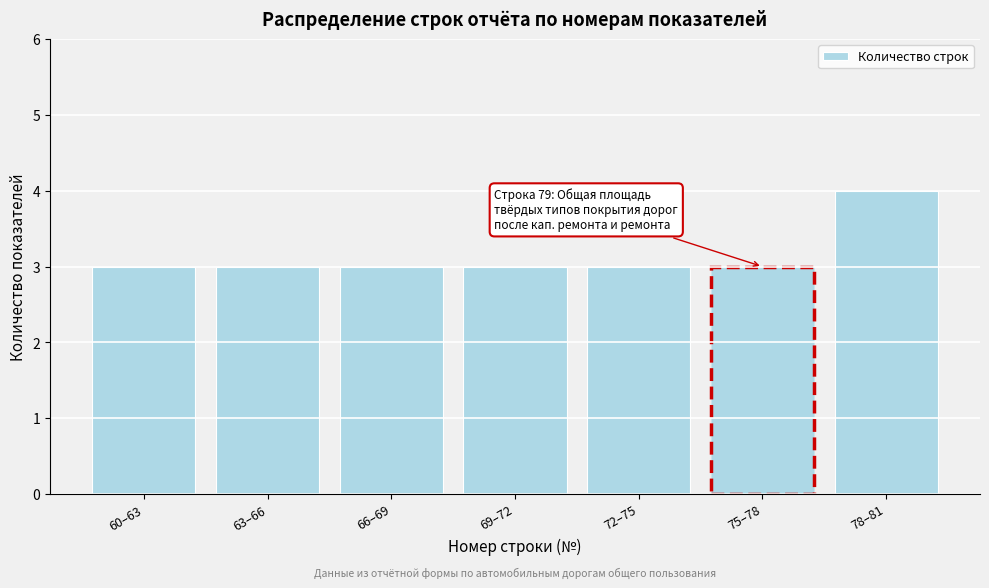

Reading left to right, list all the values displayed in this chart.

60–63=3	63–66=3	66–69=3	69–72=3	72–75=3	75–78=3	78–81=4